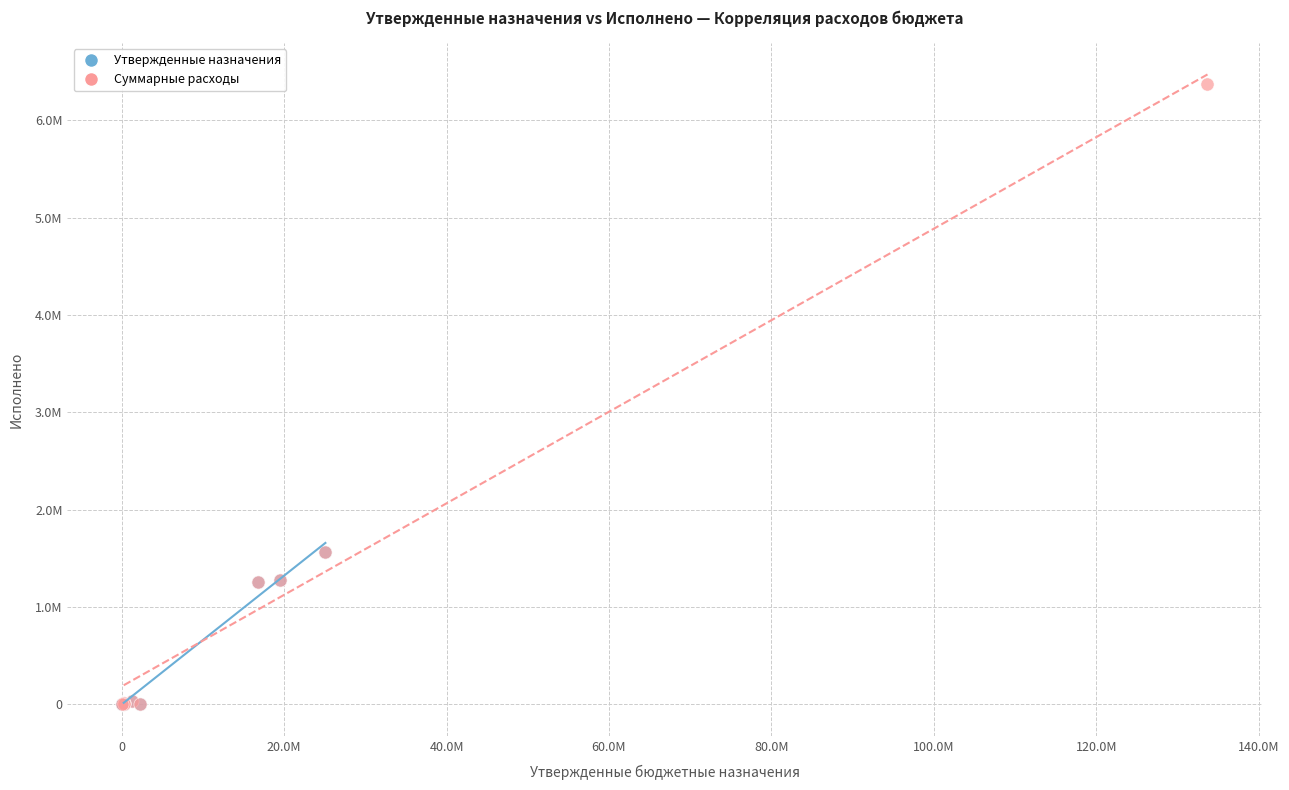

Which series contains the highest Y value?

Суммарные расходы